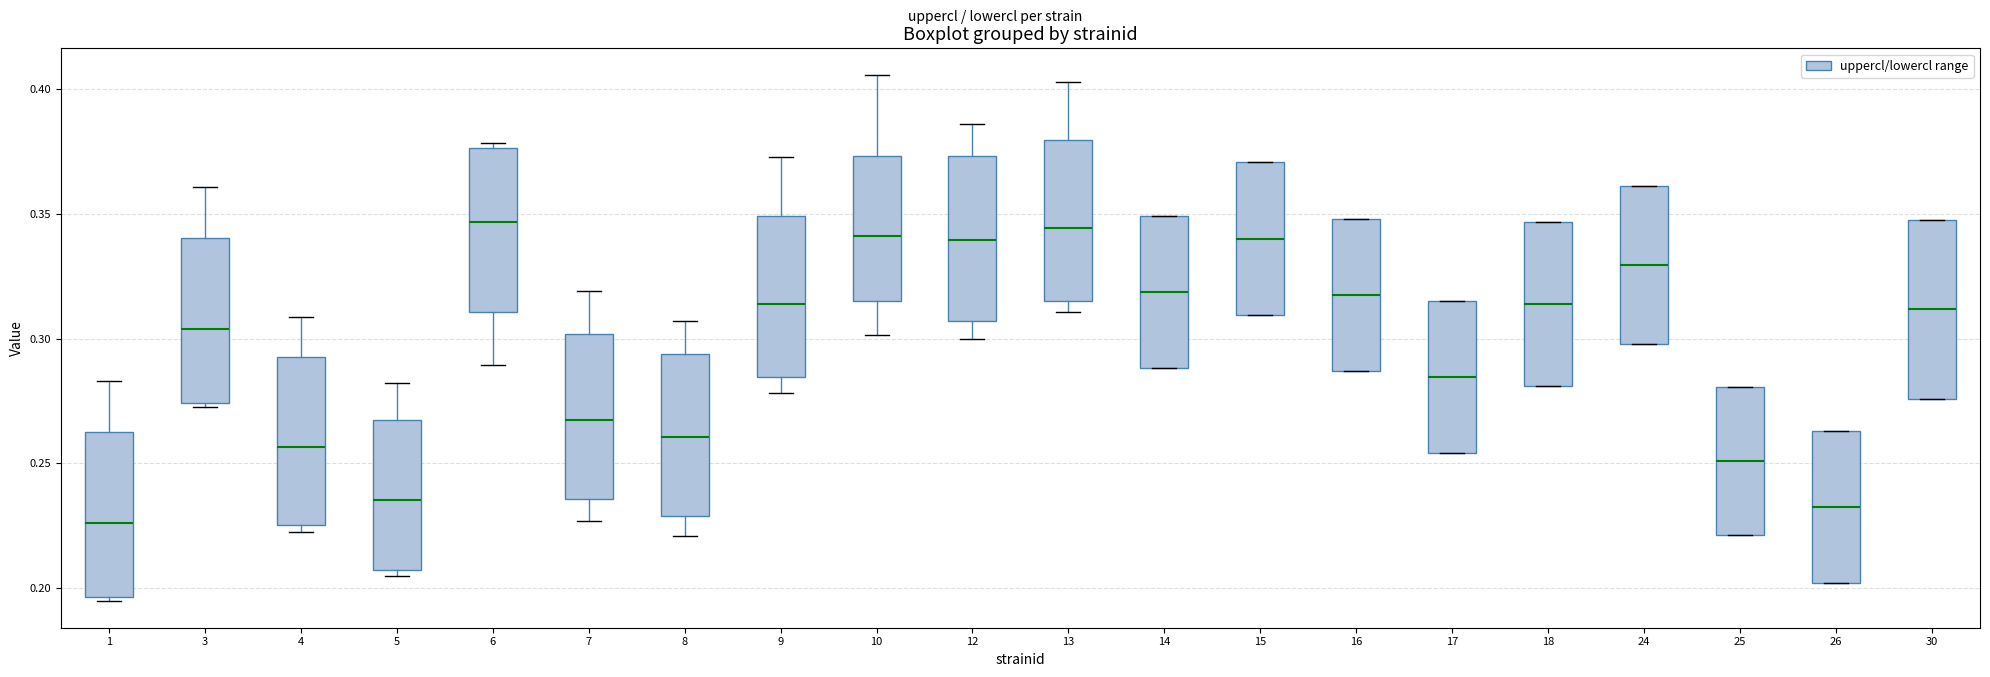

Reading left to right, transcribe this box plot: for each box, give where its median line is, the range the box spans, and where its two whiskers end, as read against the y-axis. The values are not printed on the chart, so give them approximately, as read against the axis.

1: median 0.225, box 0.195 to 0.260, whiskers 0.195 (just below the box's lower edge) to 0.285
3: median 0.305, box 0.275 to 0.340, whiskers 0.270 to 0.360
4: median 0.255, box 0.225 to 0.295, whiskers 0.225 (just below the box's lower edge) to 0.310
5: median 0.235, box 0.205 to 0.265, whiskers 0.205 (just below the box's lower edge) to 0.280
6: median 0.345, box 0.310 to 0.375, whiskers 0.290 to 0.380
7: median 0.265, box 0.235 to 0.300, whiskers 0.225 to 0.320
8: median 0.260, box 0.230 to 0.295, whiskers 0.220 to 0.305
9: median 0.315, box 0.285 to 0.350, whiskers 0.280 to 0.375
10: median 0.340, box 0.315 to 0.375, whiskers 0.300 to 0.405
12: median 0.340, box 0.305 to 0.375, whiskers 0.300 to 0.385
13: median 0.345, box 0.315 to 0.380, whiskers 0.310 to 0.405
14: median 0.320, box 0.290 to 0.350, whiskers 0.290 to 0.350
15: median 0.340, box 0.310 to 0.370, whiskers 0.310 to 0.370
16: median 0.315, box 0.285 to 0.350, whiskers 0.285 to 0.350
17: median 0.285, box 0.255 to 0.315, whiskers 0.255 to 0.315
18: median 0.315, box 0.280 to 0.345, whiskers 0.280 to 0.345
24: median 0.330, box 0.300 to 0.360, whiskers 0.300 to 0.360
25: median 0.250, box 0.220 to 0.280, whiskers 0.220 to 0.280
26: median 0.230, box 0.200 to 0.265, whiskers 0.200 to 0.265
30: median 0.310, box 0.275 to 0.345, whiskers 0.275 to 0.345